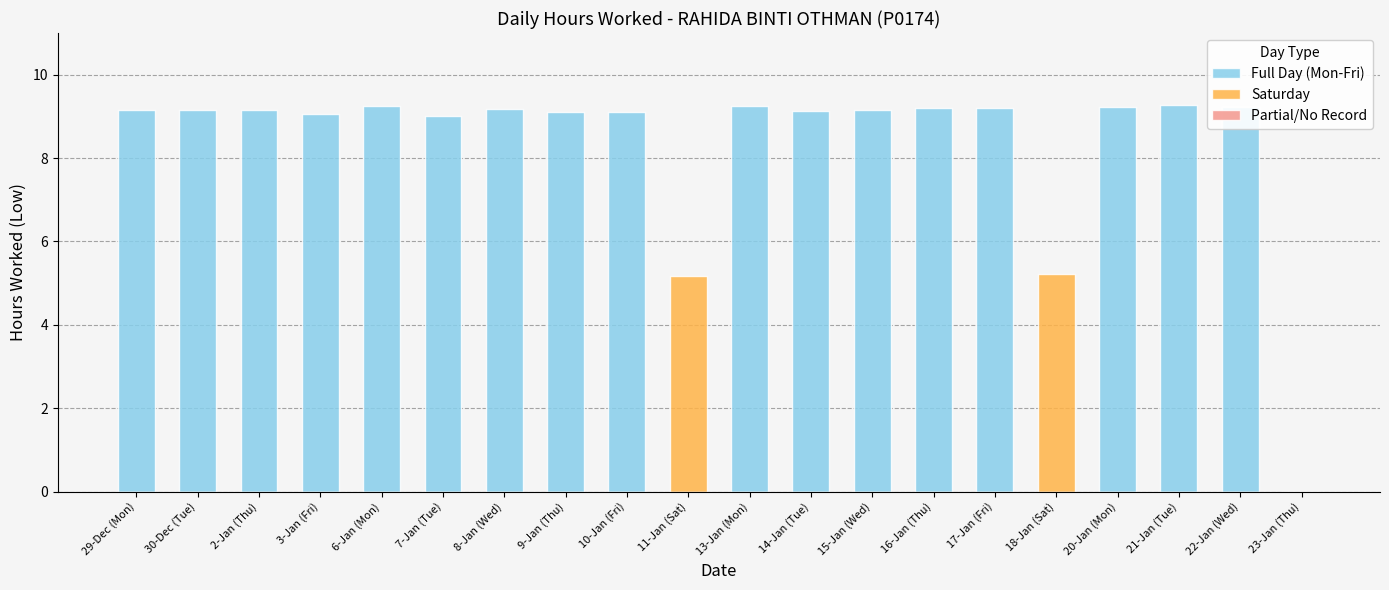

Reading left to right, transcribe all the data shown in this chart.

Full Day (Mon-Fri): 9.2	9.2	9.2	9.1	9.2	9.0	9.2	9.1	9.1	0.0	9.2	9.1	9.2	9.2	9.2	0.0	9.2	9.3	9.2	0.0
Saturday: 0.0	0.0	0.0	0.0	0.0	0.0	0.0	0.0	0.0	5.2	0.0	0.0	0.0	0.0	0.0	5.2	0.0	0.0	0.0	0.0
Partial/No Record: 0.0	0.0	0.0	0.0	0.0	0.0	0.0	0.0	0.0	0.0	0.0	0.0	0.0	0.0	0.0	0.0	0.0	0.0	0.0	0.0